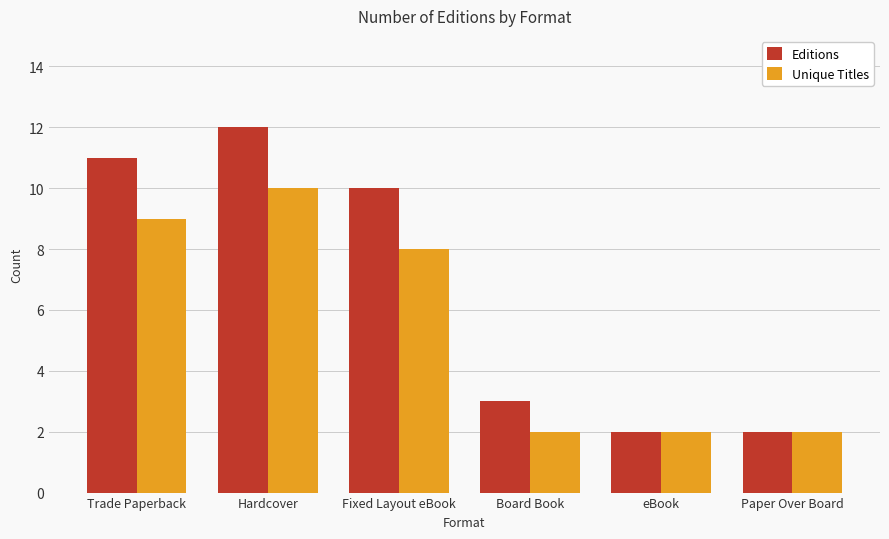

List the series in order of their peak value, lowest first.

Unique Titles, Editions